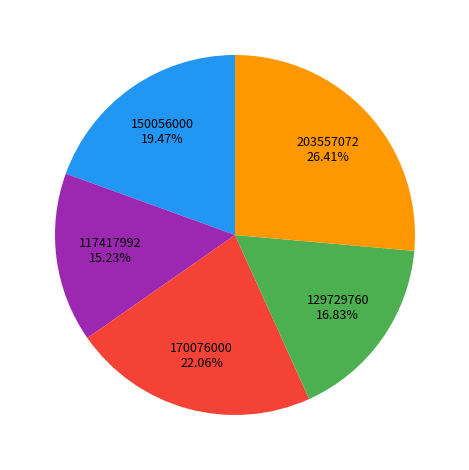

Is there any slice that represents more than half of the pie?

No